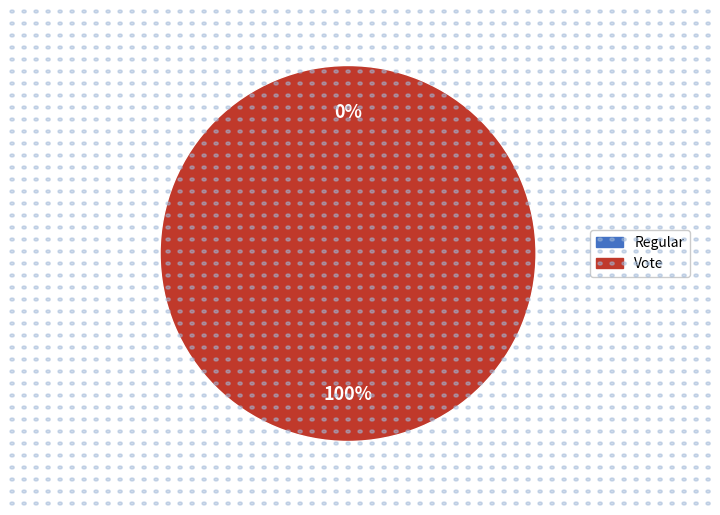

What is the largest slice in the pie chart?

Vote